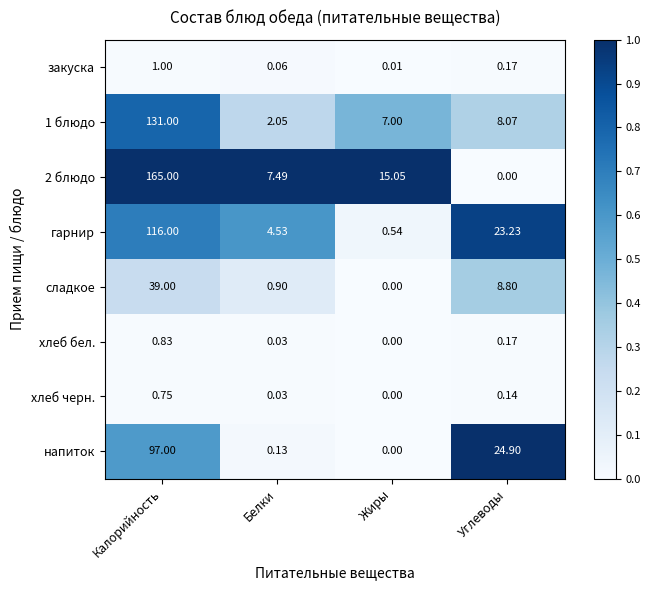

Between Жиры and Углеводы, which series saw the biggest shift?

напиток